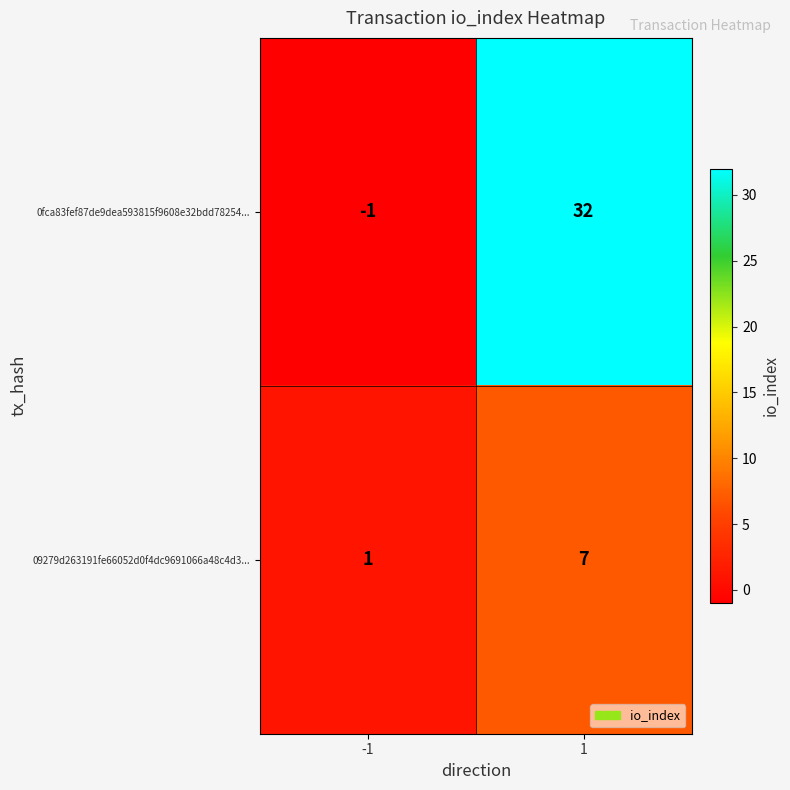

What is the difference between the maximum and minimum values in the 0fca83fef87de9dea593815f9608e32bdd78254... series?

33